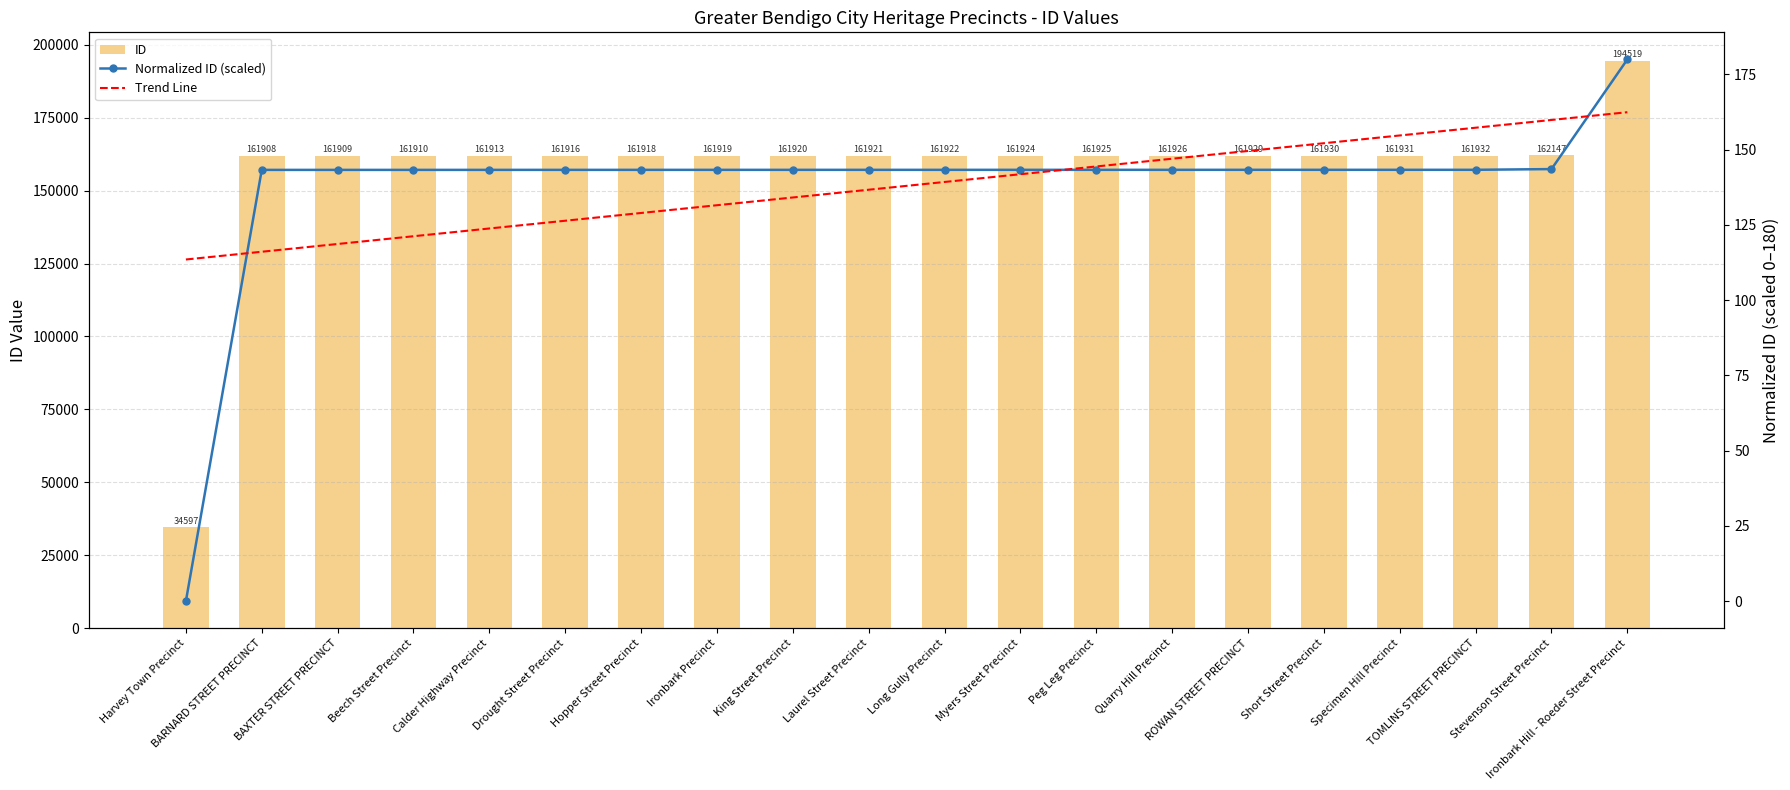

Is it true that Trend Line equals 75.2 at Short Street Precinct?

False